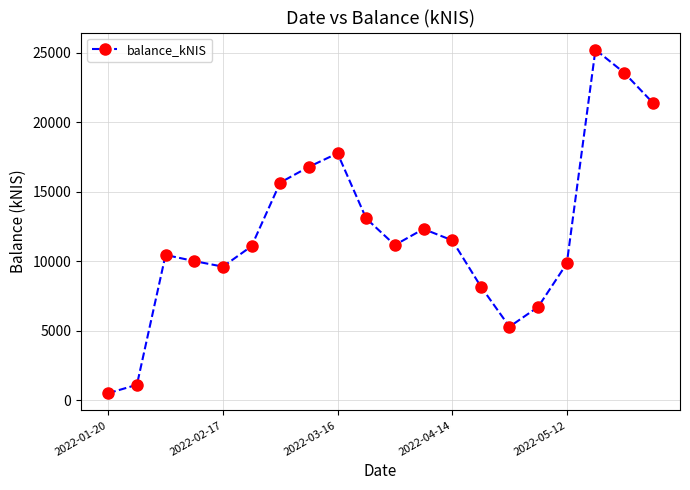

What is the greatest value displayed?

25218.9